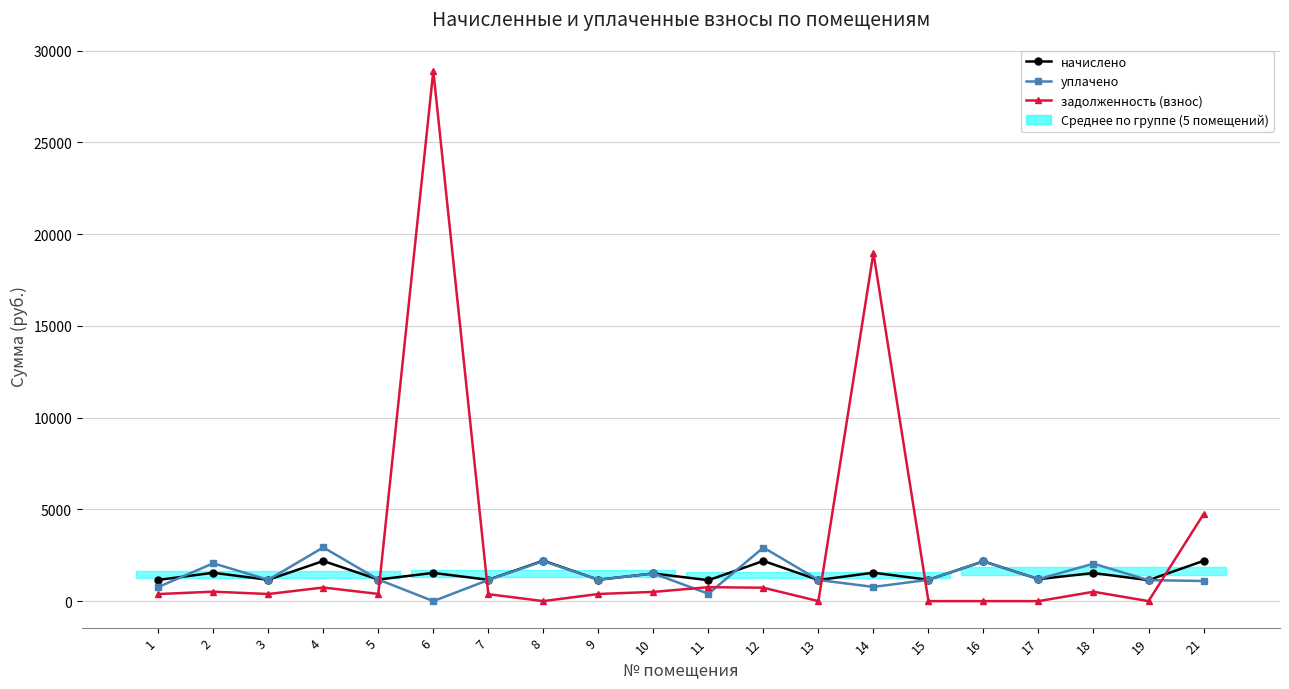

What is the difference between the highest and lowest values at 11?

737.3